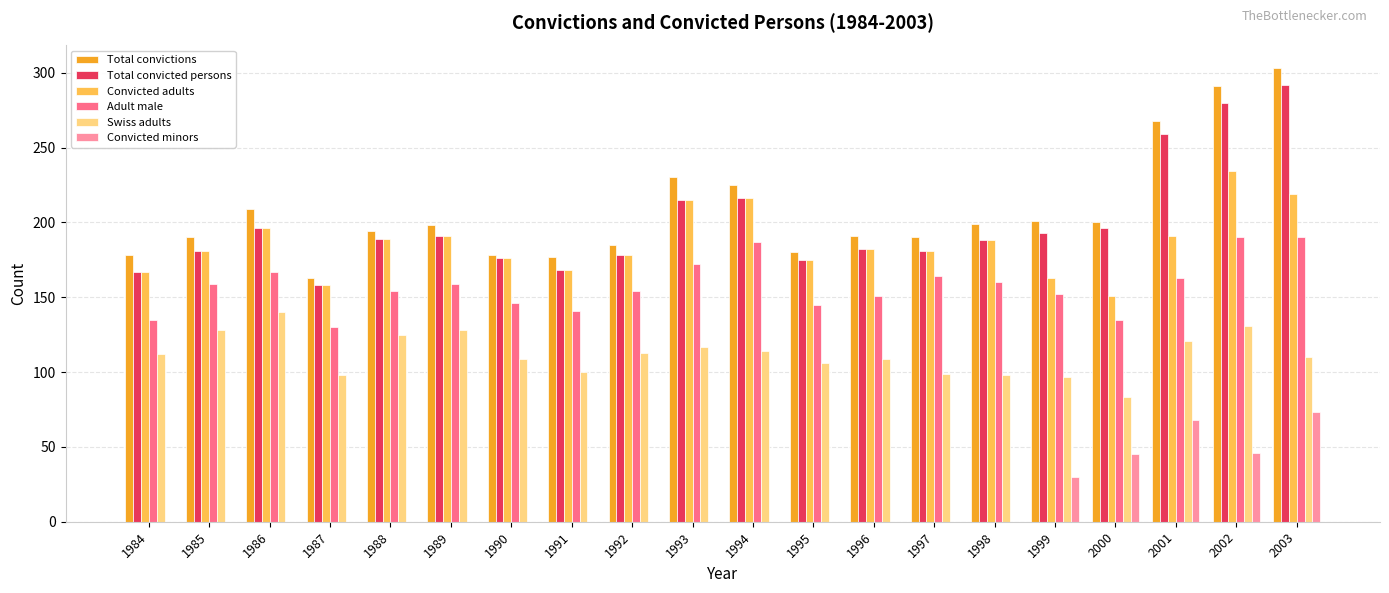

Is the value of Convicted minors at 1984 greater than the value of Convicted adults at 1998?

No